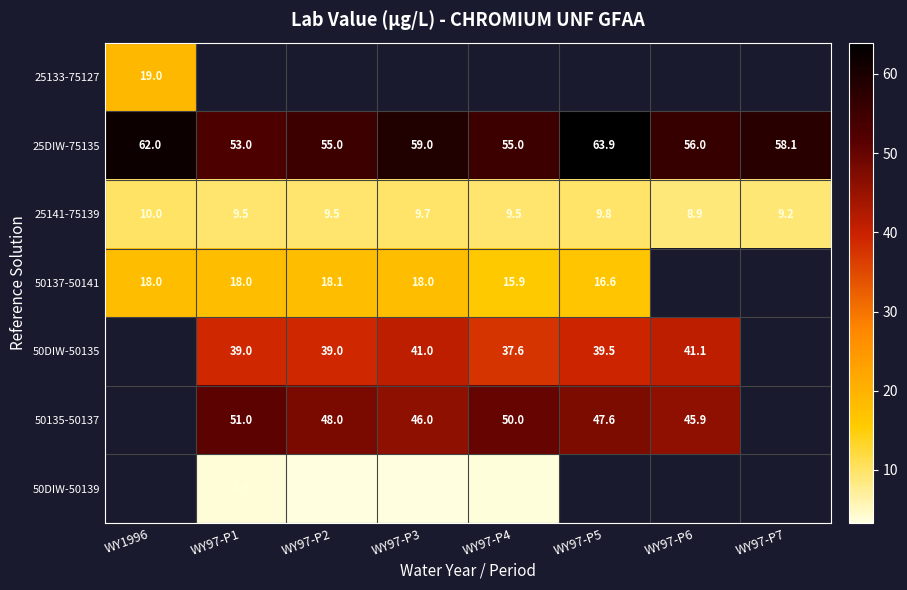

Which category has the highest value in the 25DIW-75135 series?

WY97-P5